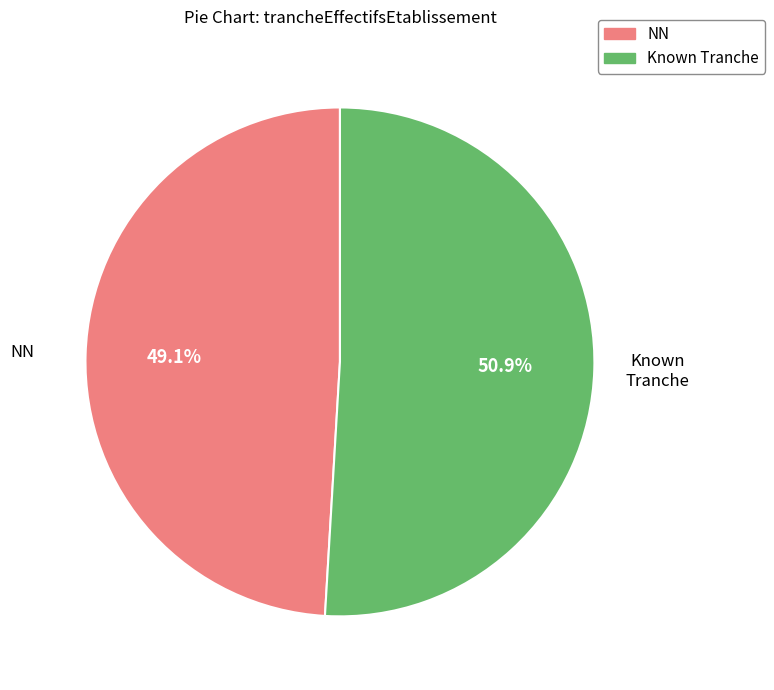

Which category has the smallest portion of the pie?

NN